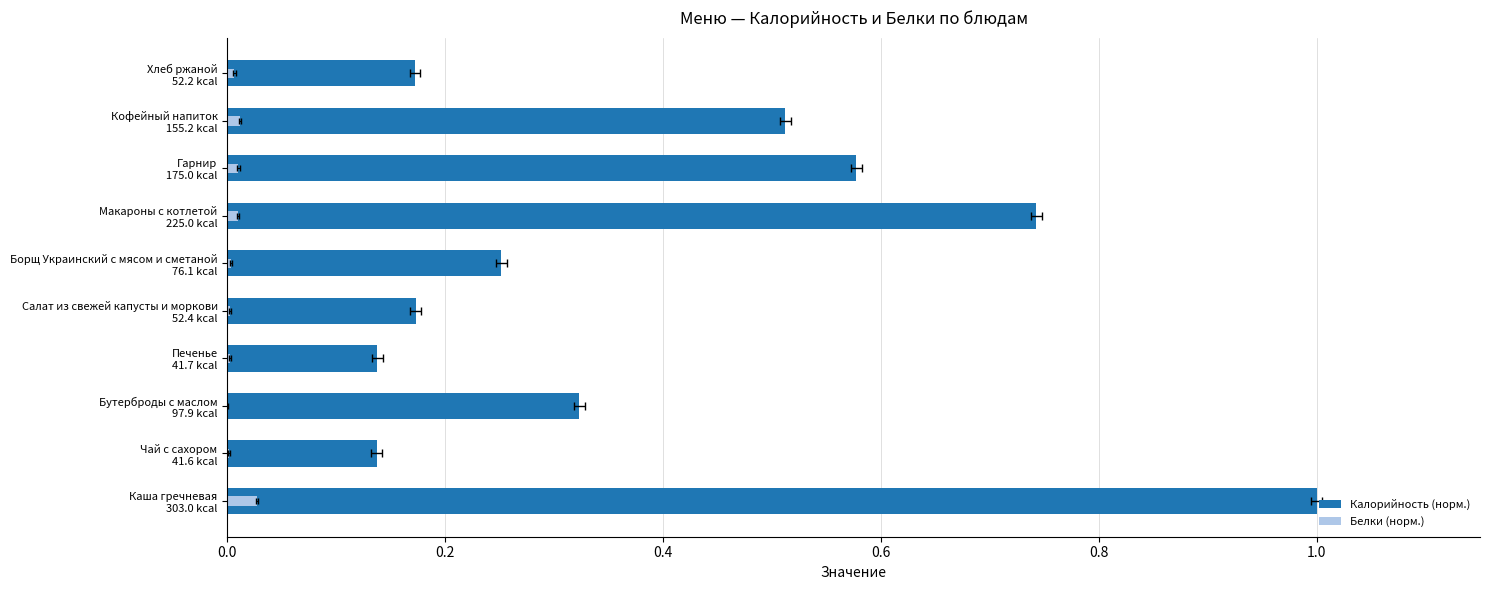

List the series in order of their overall mean, highest first.

Калорийность (норм.), Белки (норм.)